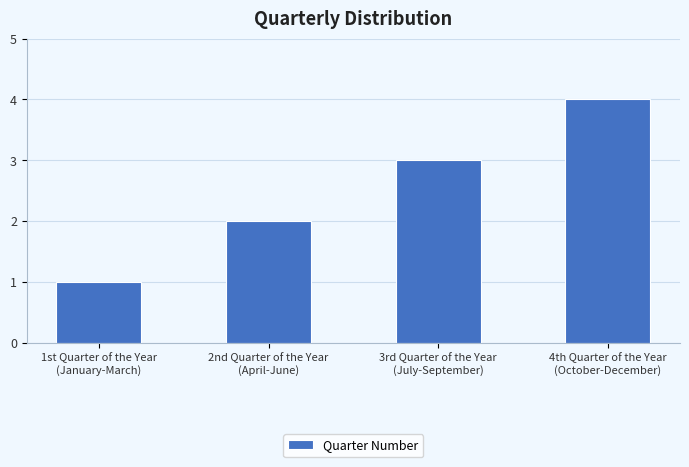

Reading left to right, extract all data points from this chart.

1	2	3	4